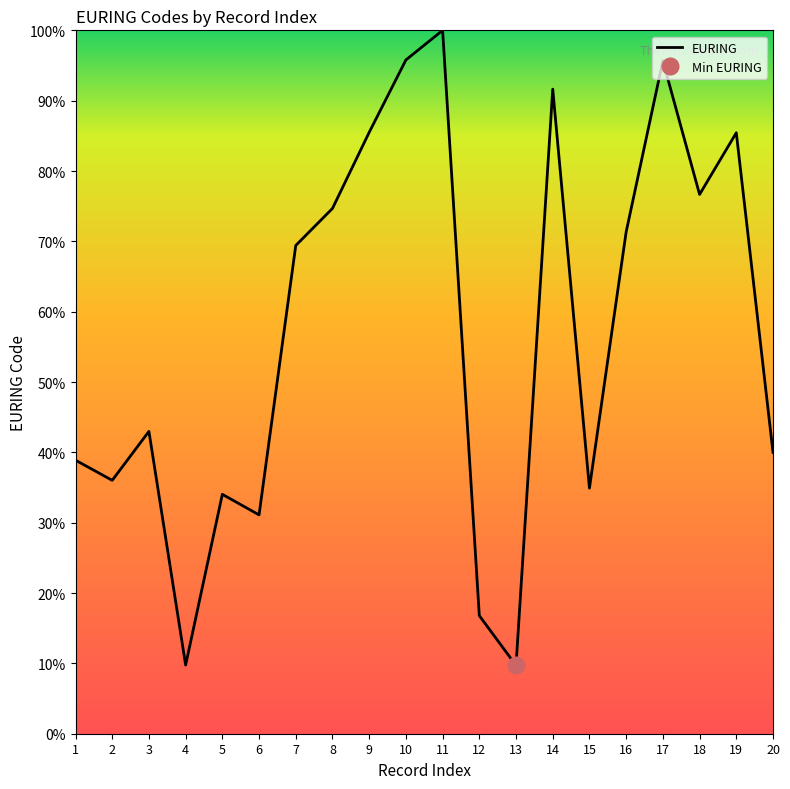

Does the chart have visible grid lines?

No